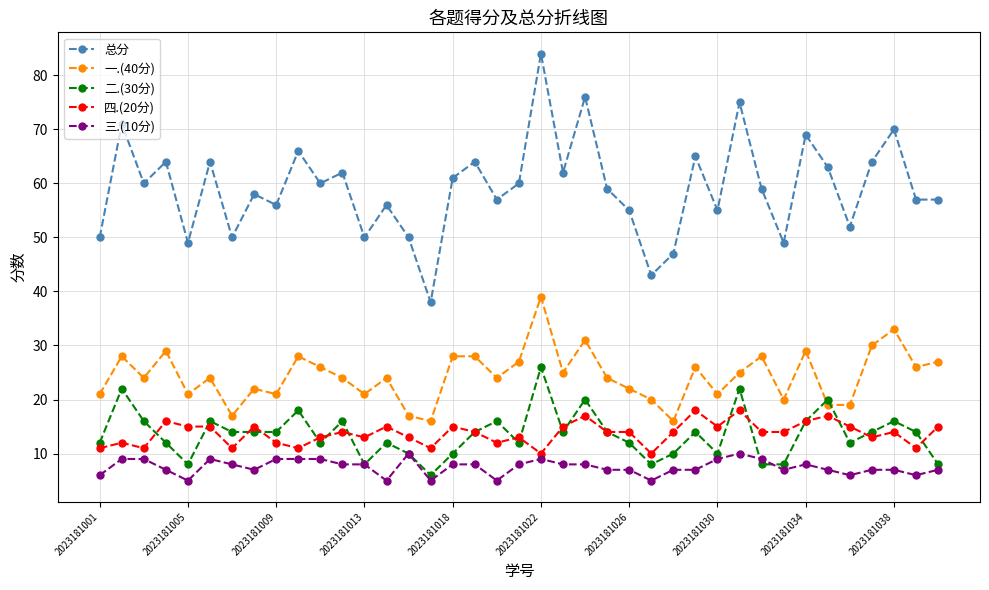

Rank the series by their maximum value, from lowest to highest.

三.(10分), 四.(20分), 二.(30分), 一.(40分), 总分